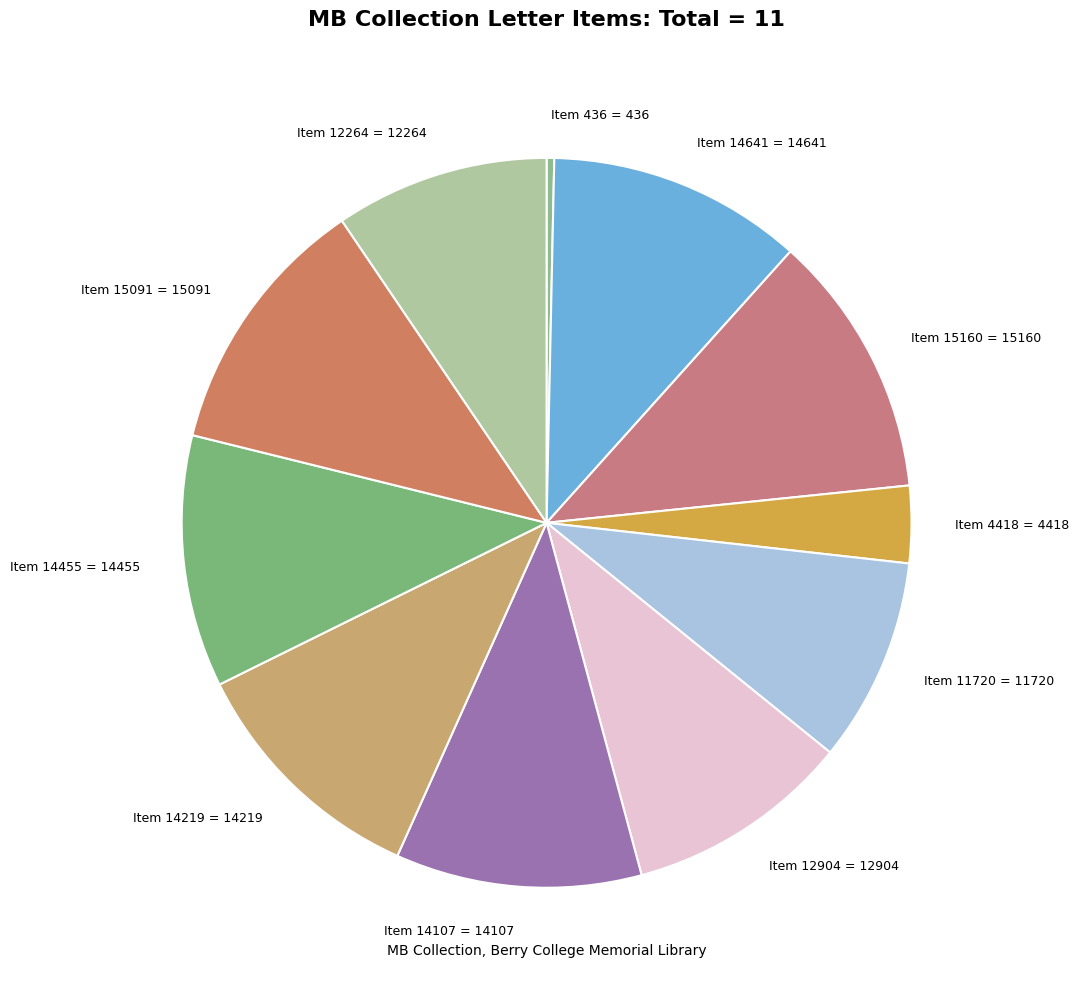

Approximately how many times larger is the value at Item 12264 = 12264 compared to Item 14455 = 14455?

0.8